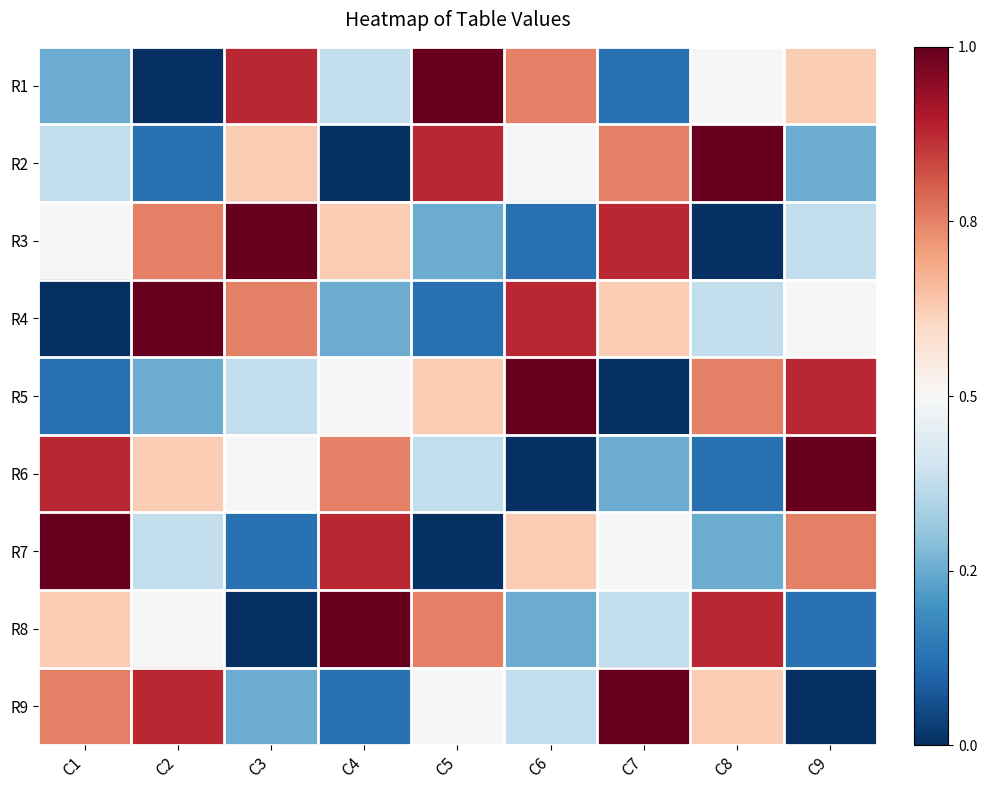

Between C4 and C7, which series saw the biggest shift?

R9